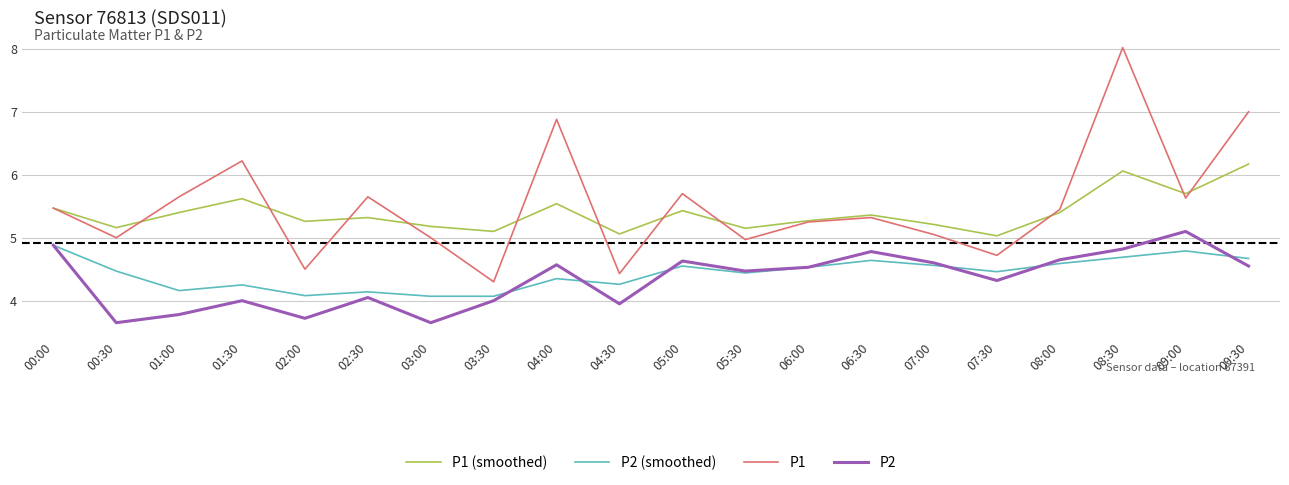

What is the sum of all P2 (smoothed) values?

88.7